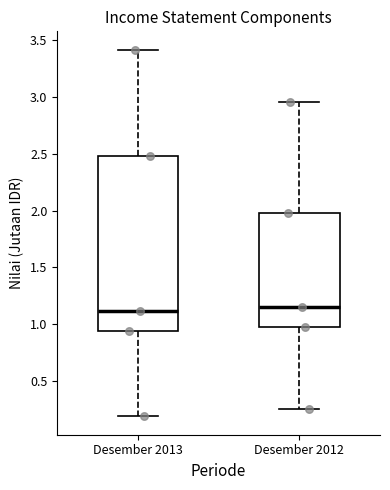

Where does the median line of the box for Desember 2013 sit on the y-axis? The values are not printed on the chart, so give them approximately, as read against the axis.

1.10